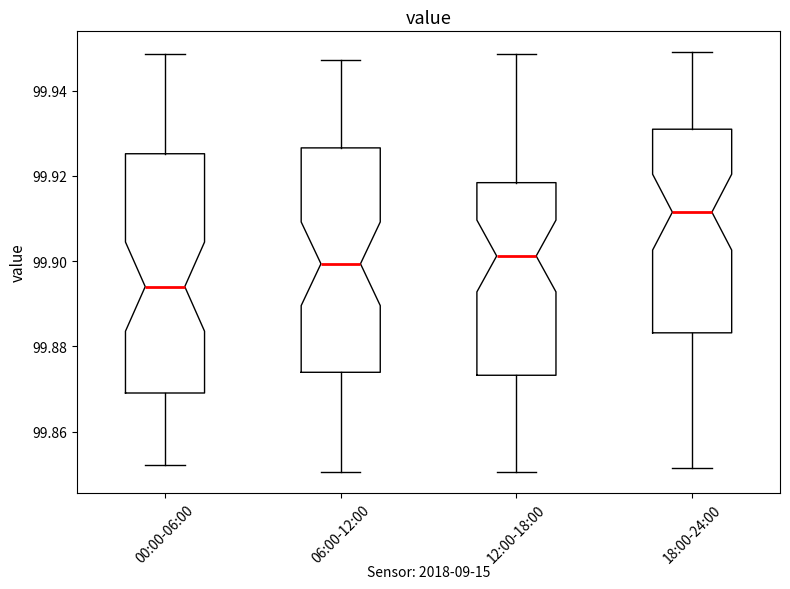

Which box's median line is the lowest?

00:00-06:00